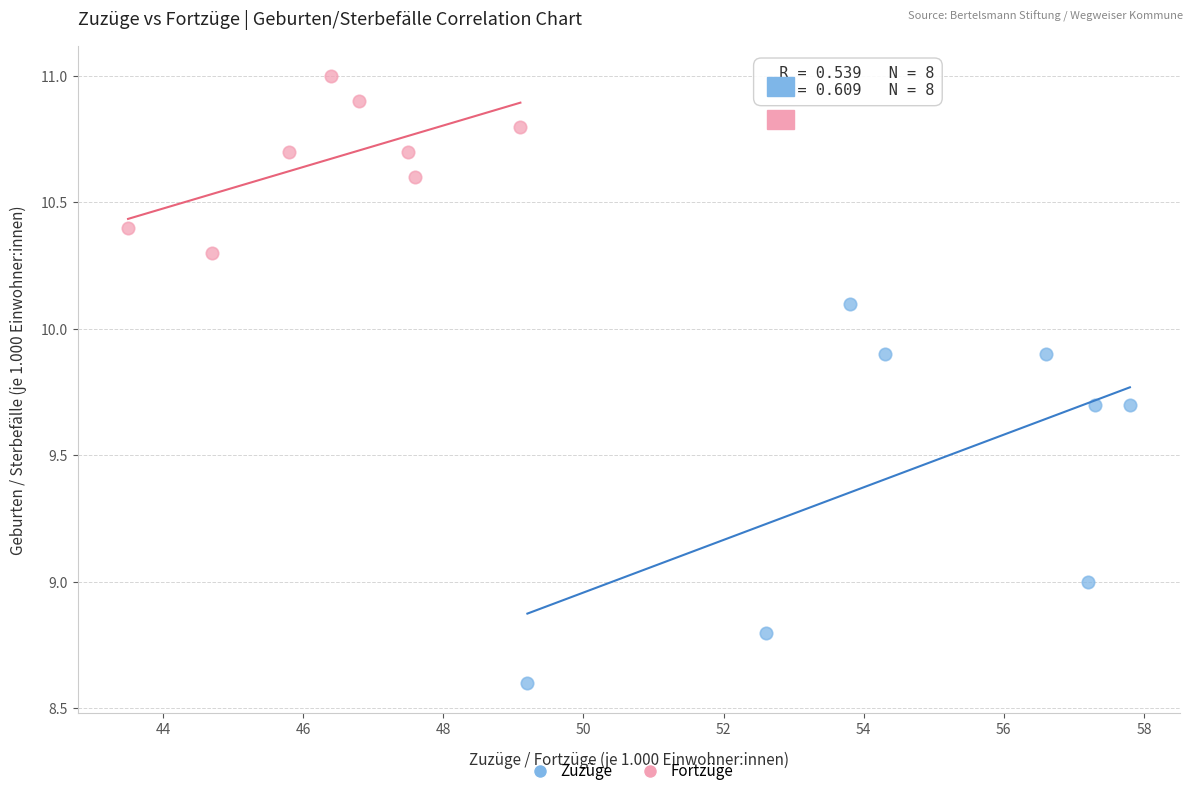

Which series reaches the maximum Y coordinate?

Fortzüge